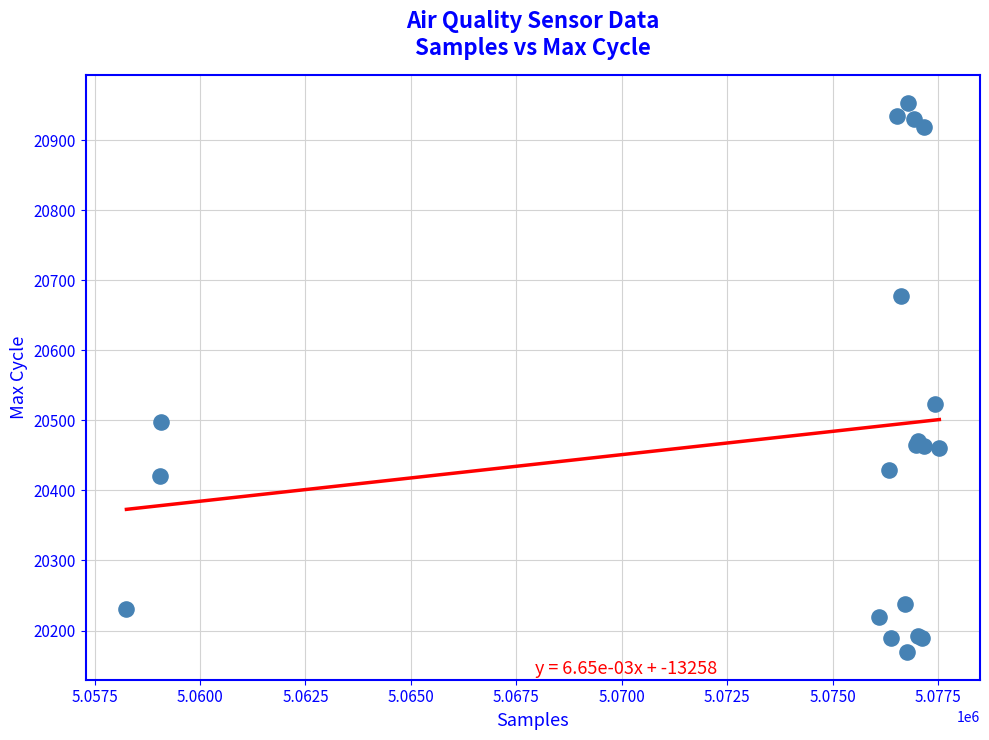

What Y value in the scatter plot is closest to 20561?

20524